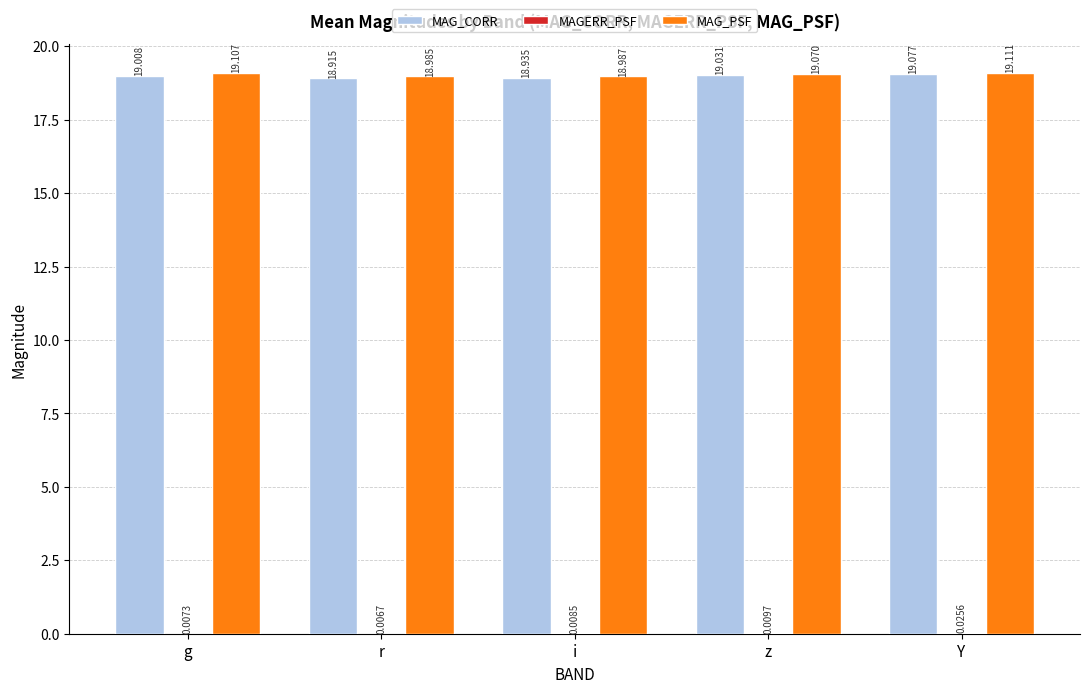

How many groups of bars are there?

5